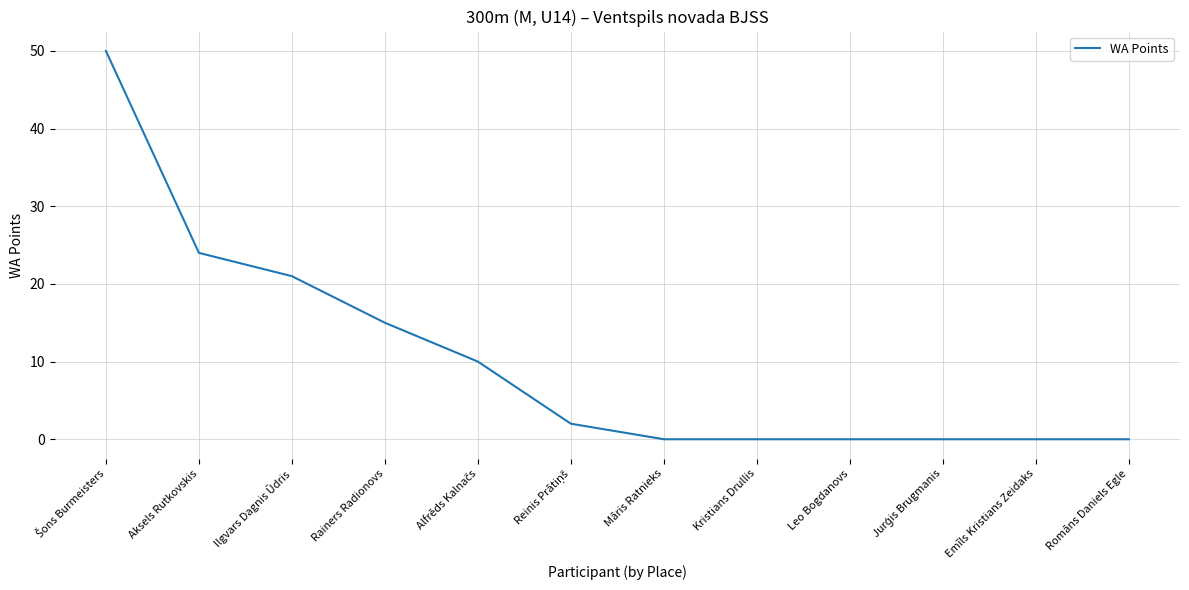

Count the number of data series in this chart.

1